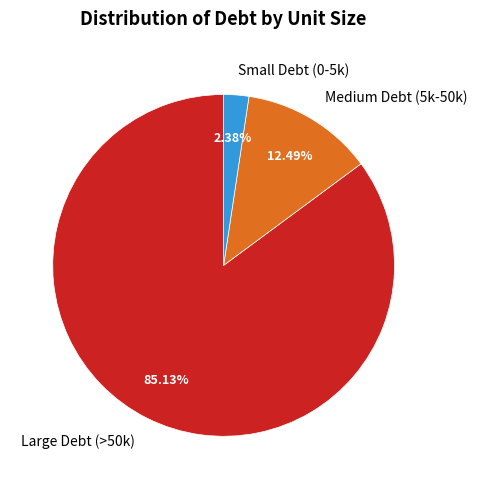

Does any single category account for the majority?

Yes